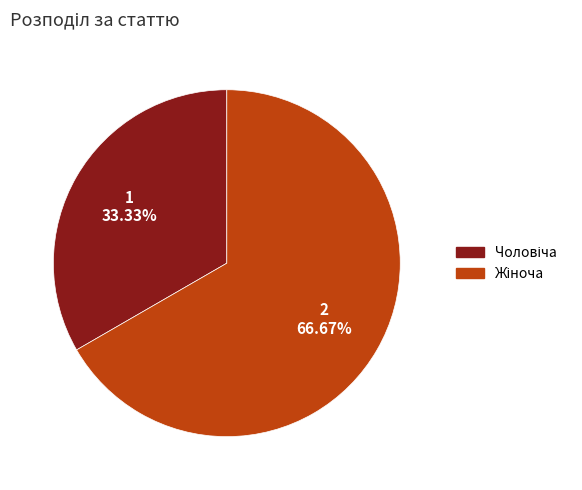

Is there any slice that represents more than half of the pie?

Yes